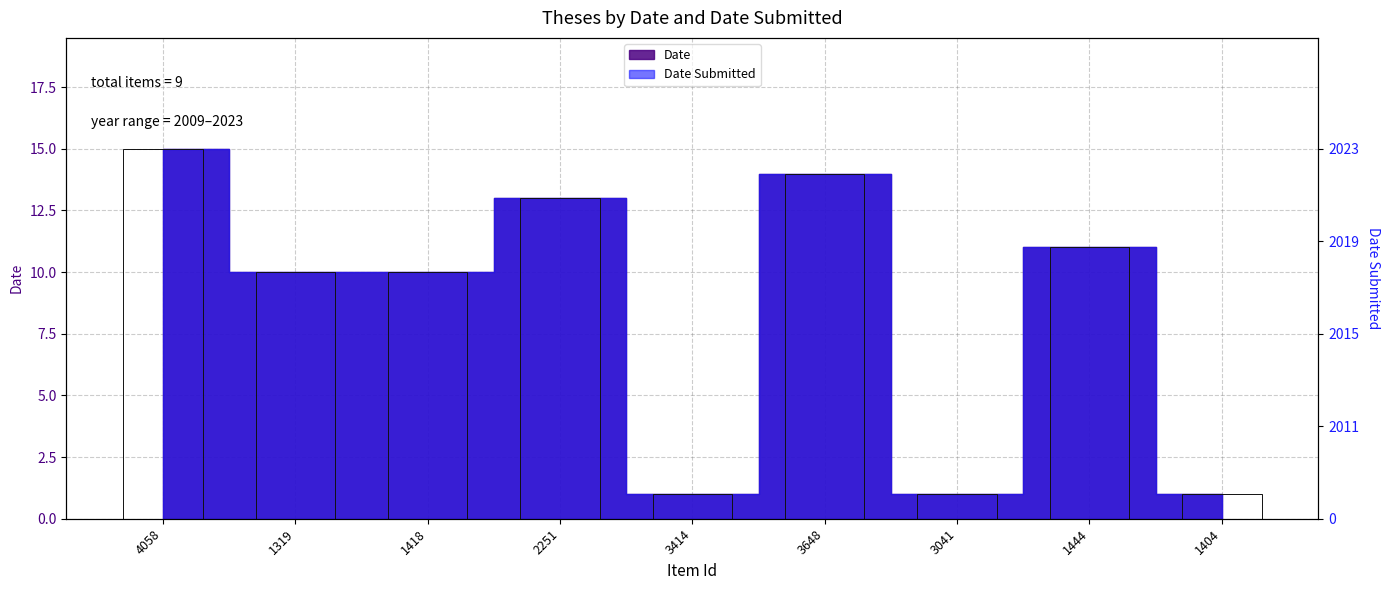

What is the greatest value displayed?

15